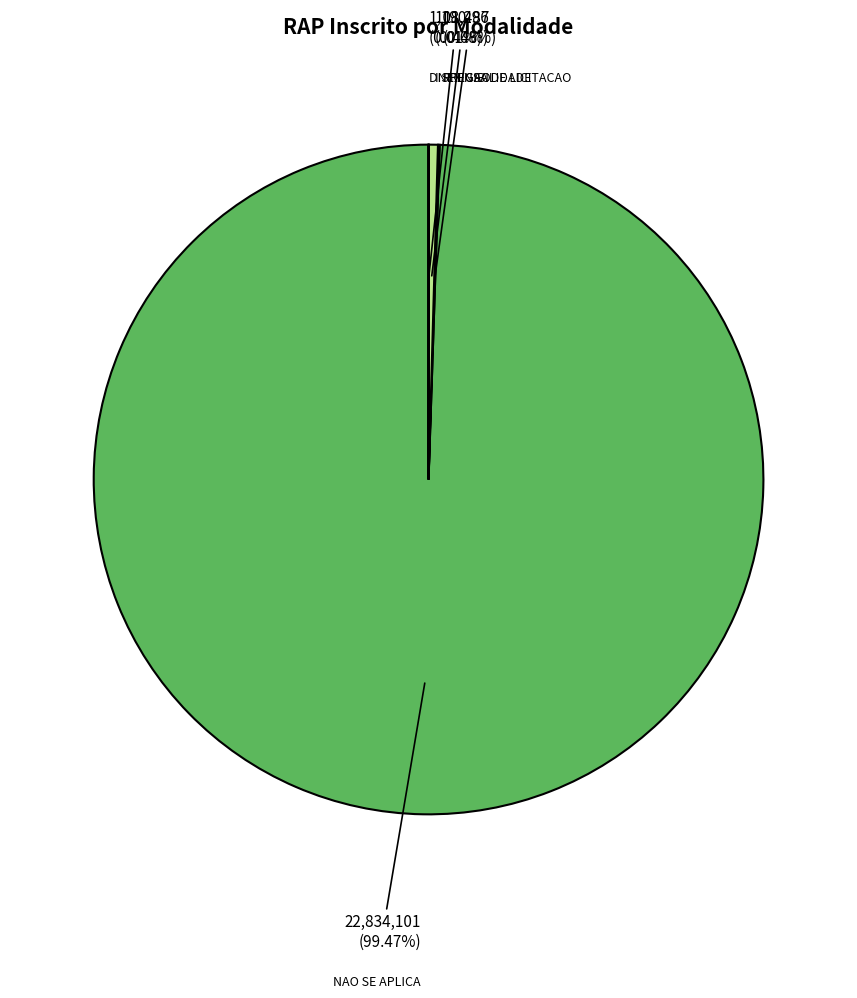

To the nearest percent, what is the average slice percentage?

25%